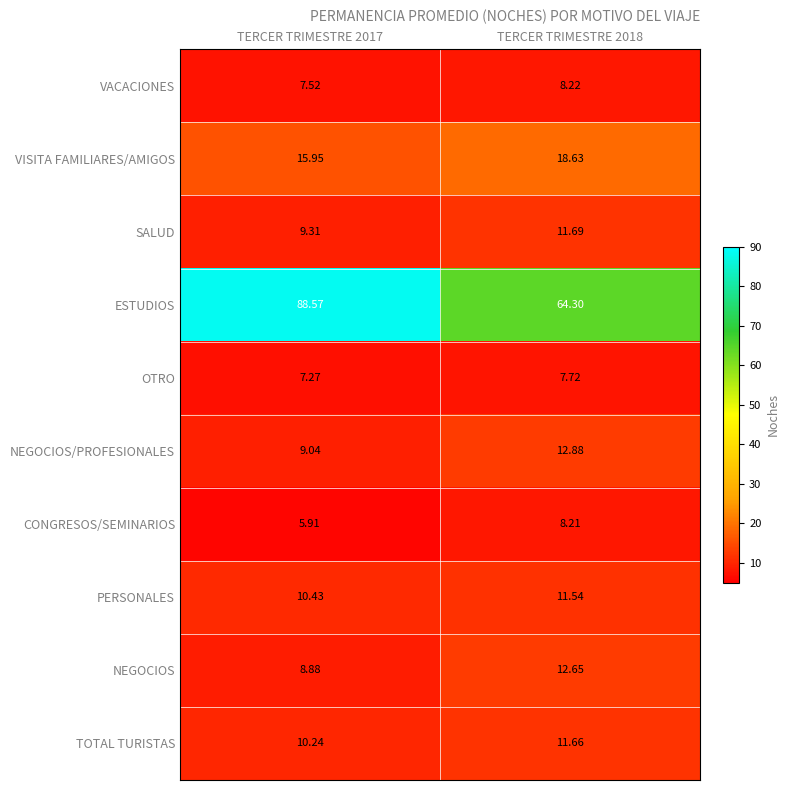

Which series has the widest spread of values?

ESTUDIOS